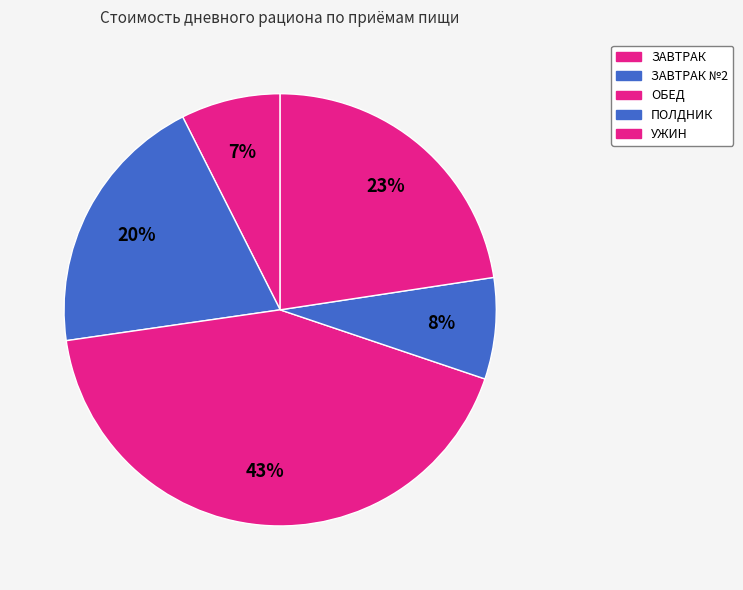

Count the number of slices in the pie.

5